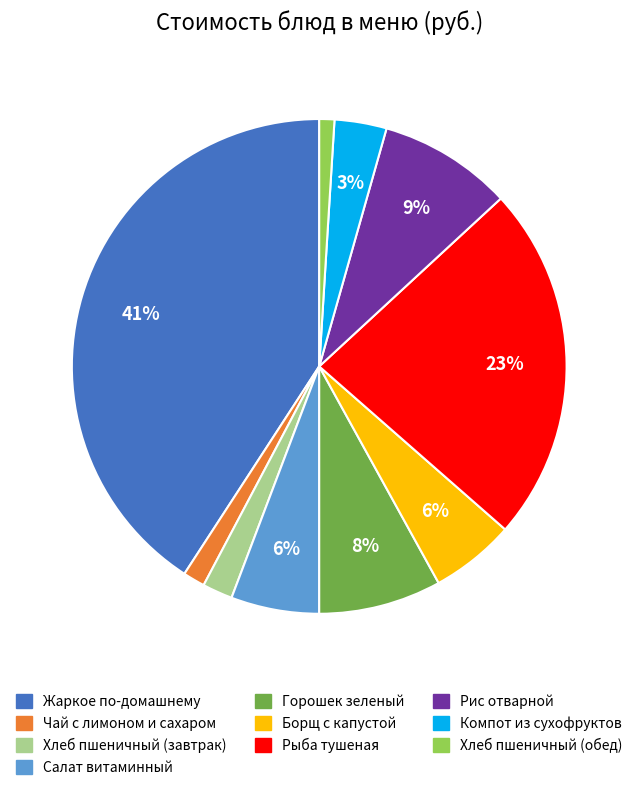

How many slices are in this pie chart?

10